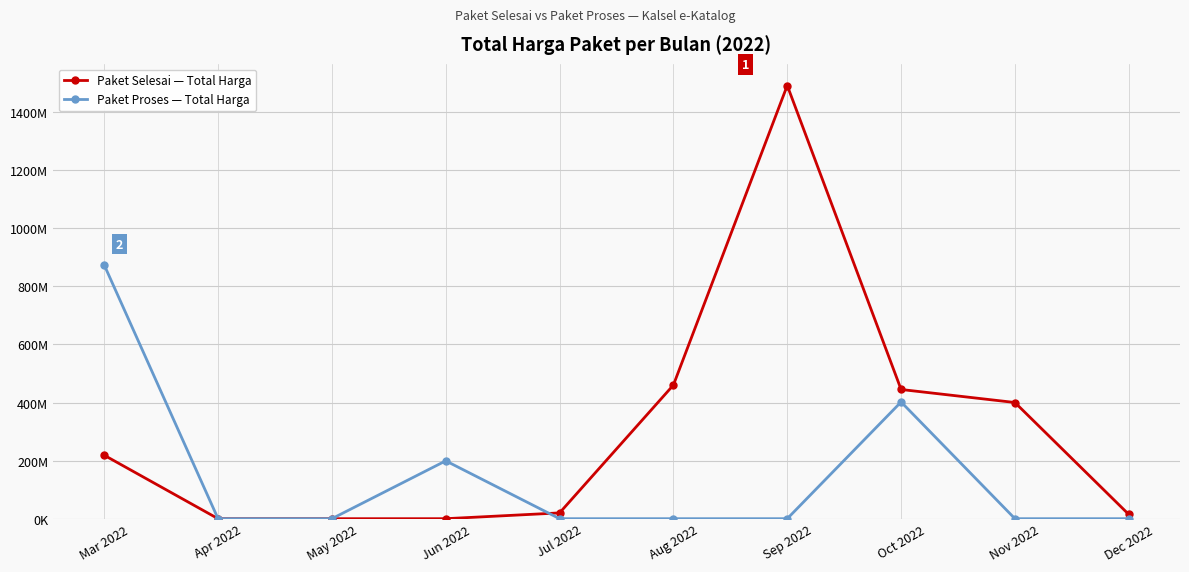

What are all the series names shown in the legend?

Paket Selesai — Total Harga, Paket Proses — Total Harga